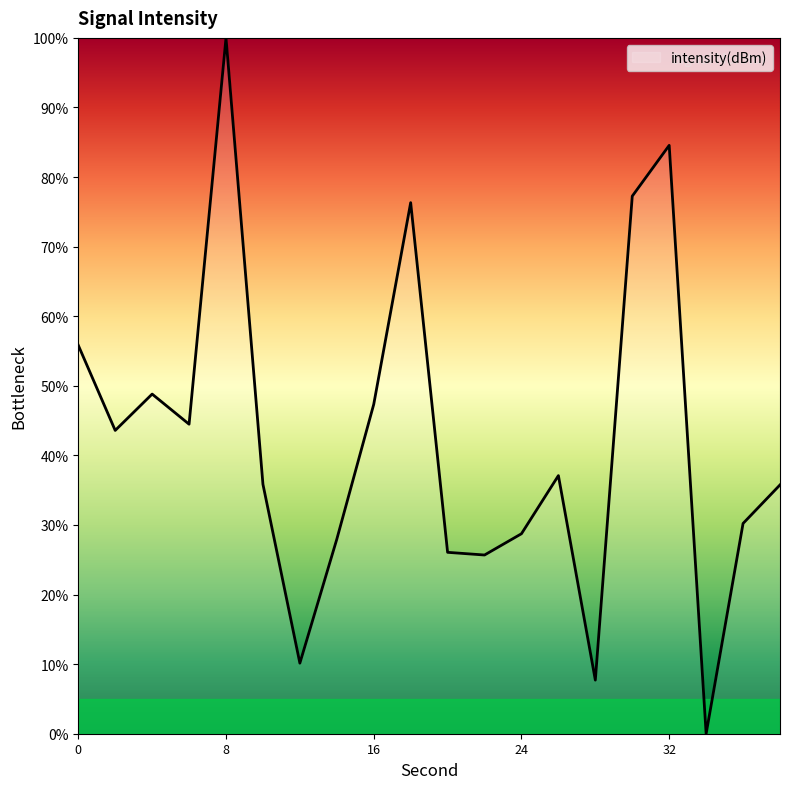

What is the difference between the maximum and minimum values?

100.0